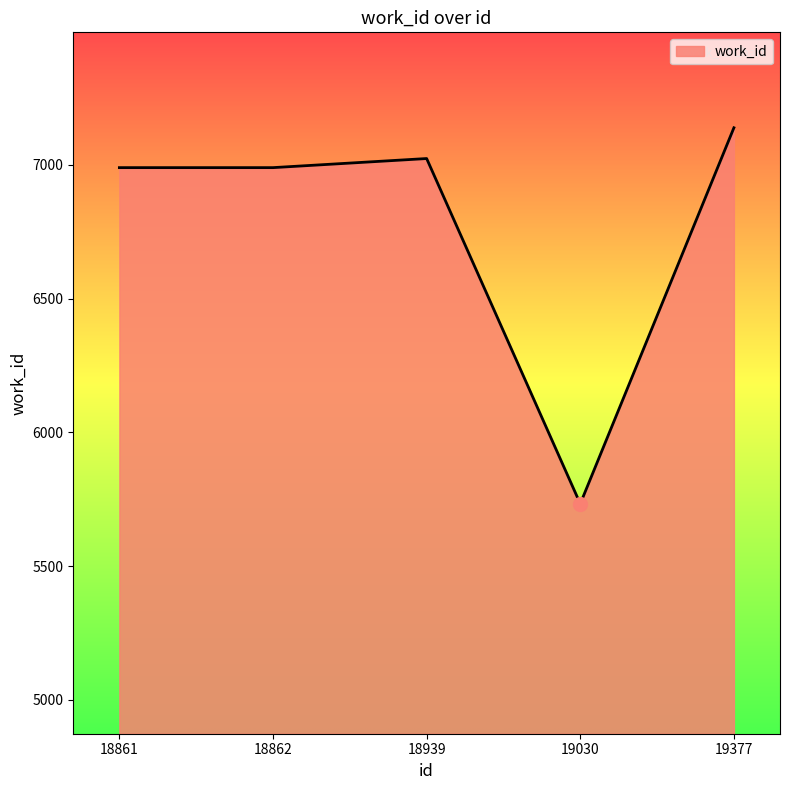

How many categories are shown in the chart?

5